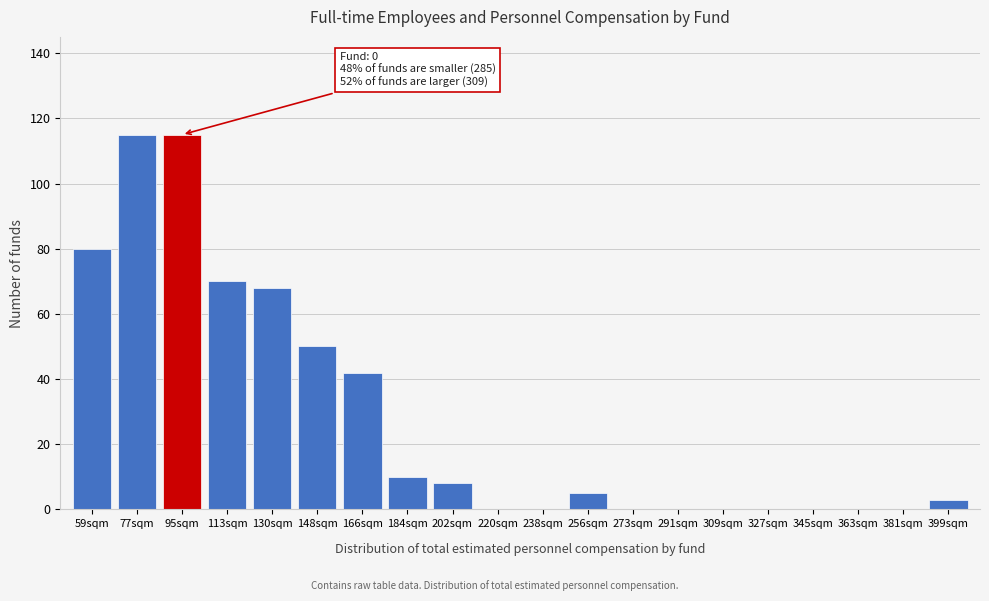

Reading left to right, what are all the values shown in this chart?

59sqm=80	77sqm=115	95sqm=115	113sqm=70	130sqm=68	148sqm=50	166sqm=42	184sqm=10	202sqm=8	220sqm=0	238sqm=0	256sqm=5	273sqm=0	291sqm=0	309sqm=0	327sqm=0	345sqm=0	363sqm=0	381sqm=0	399sqm=3